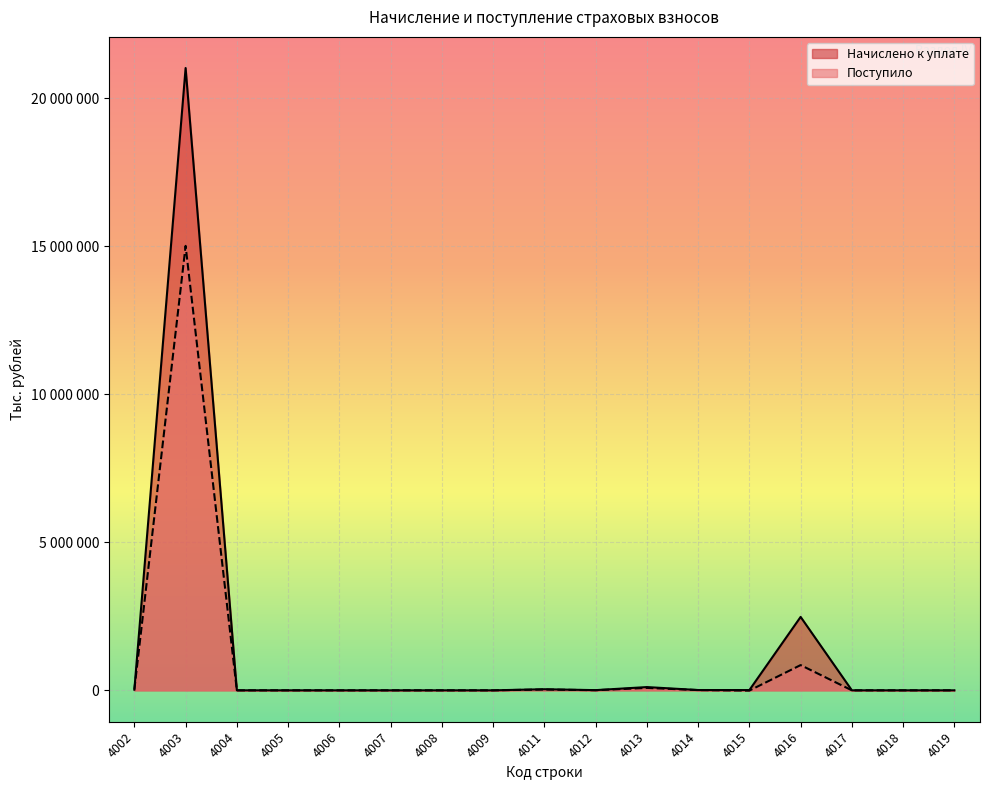

What is the difference between the Начислено к уплате values at 4011 and 4015?

28315